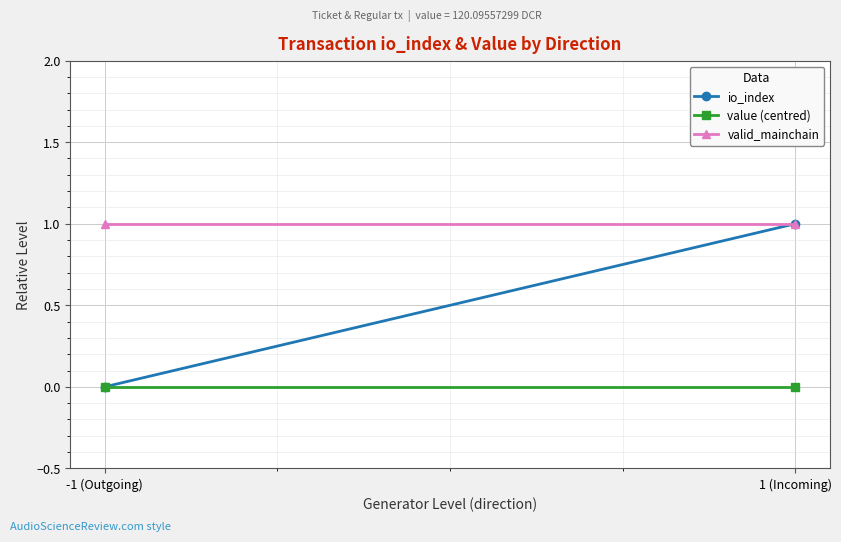

Reading right to left, list all the values displayed in this chart.

io_index: 1	0
value (centred): 0	0
valid_mainchain: 1	1